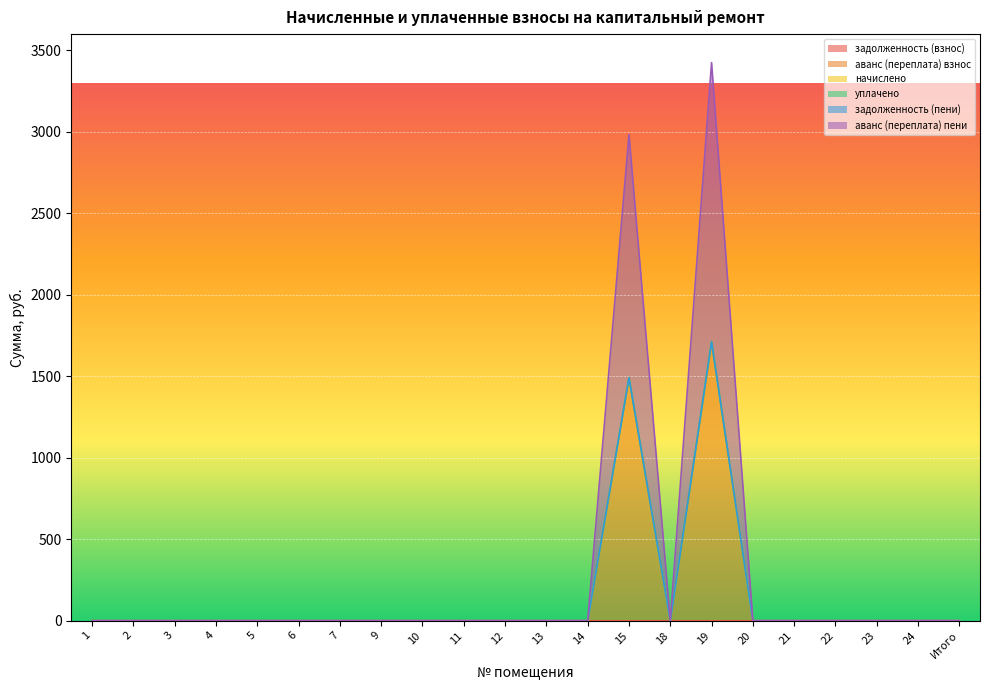

True or false: начислено has more than 0 points higher than both neighbors.

False